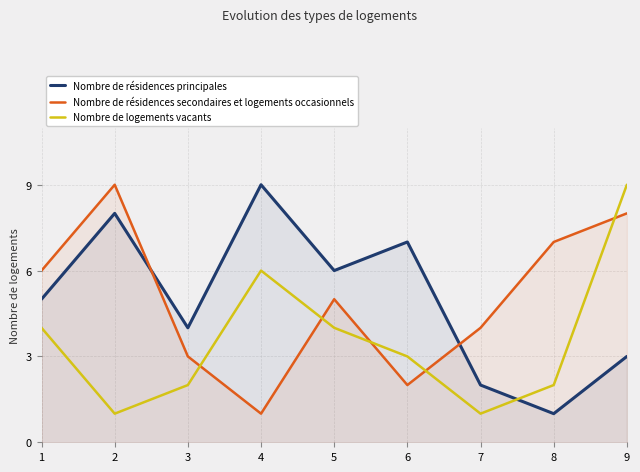

What is the approximate value of Nombre de résidences principales at 9?

3